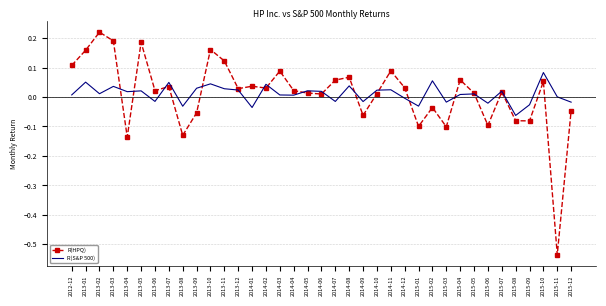

True or false: R(HPQ) and R(S&P 500) cross at least once.

True